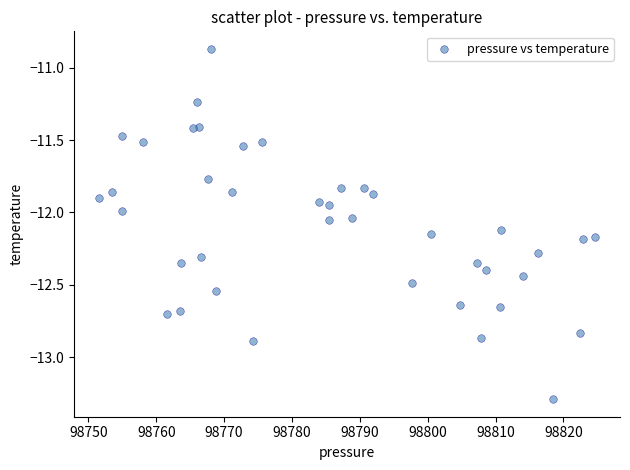

What is the range of Y values (max minus min)?

2.4